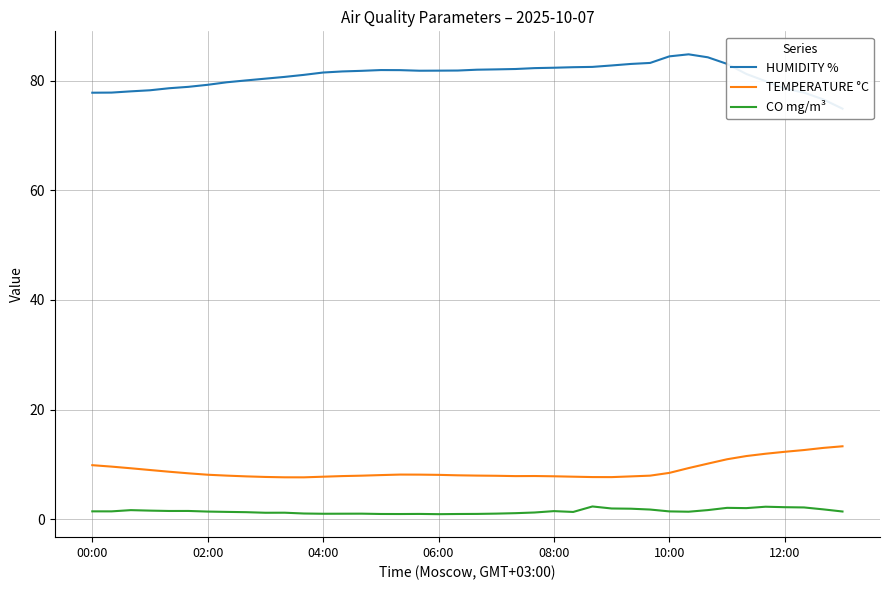

What is the maximum value for CO mg/m³?

2.3